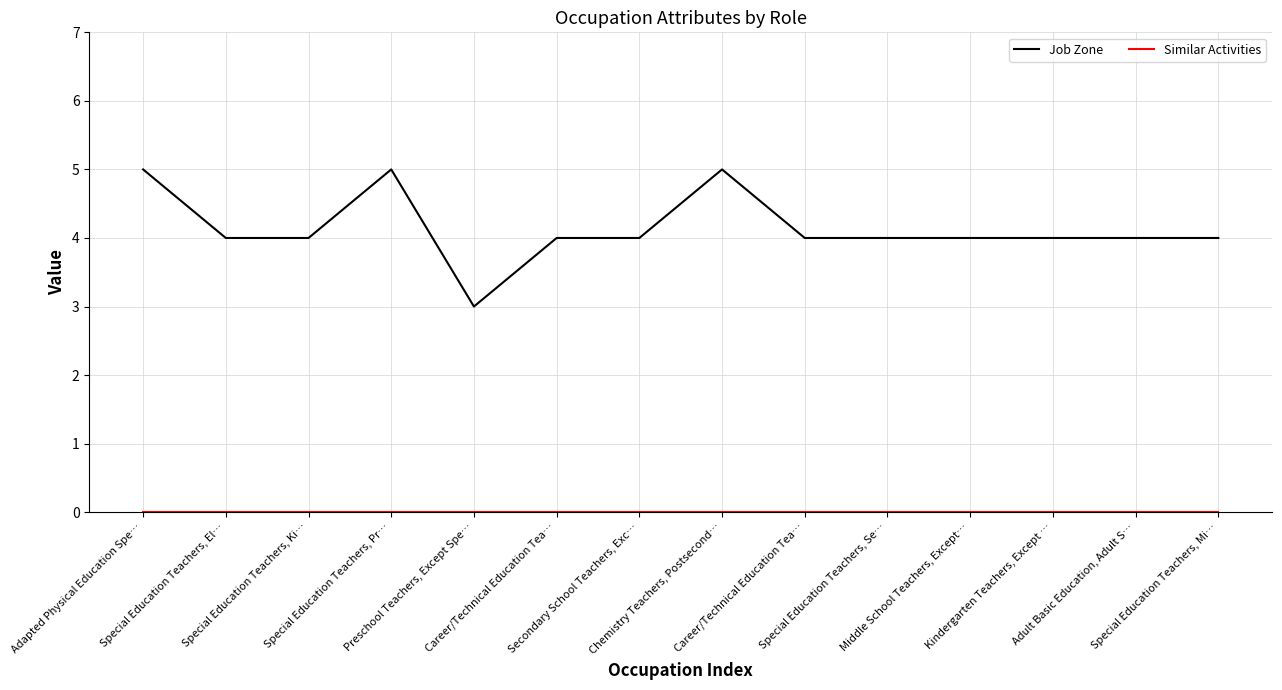

Rank the series by their maximum value, from lowest to highest.

Similar Activities, Job Zone